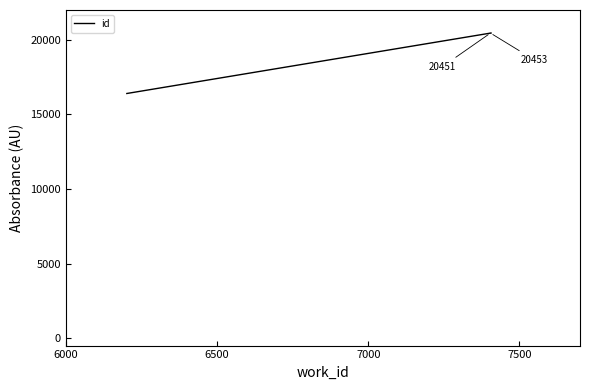

Reading left to right, list all the values displayed in this chart.

16402	20451	20453	20456